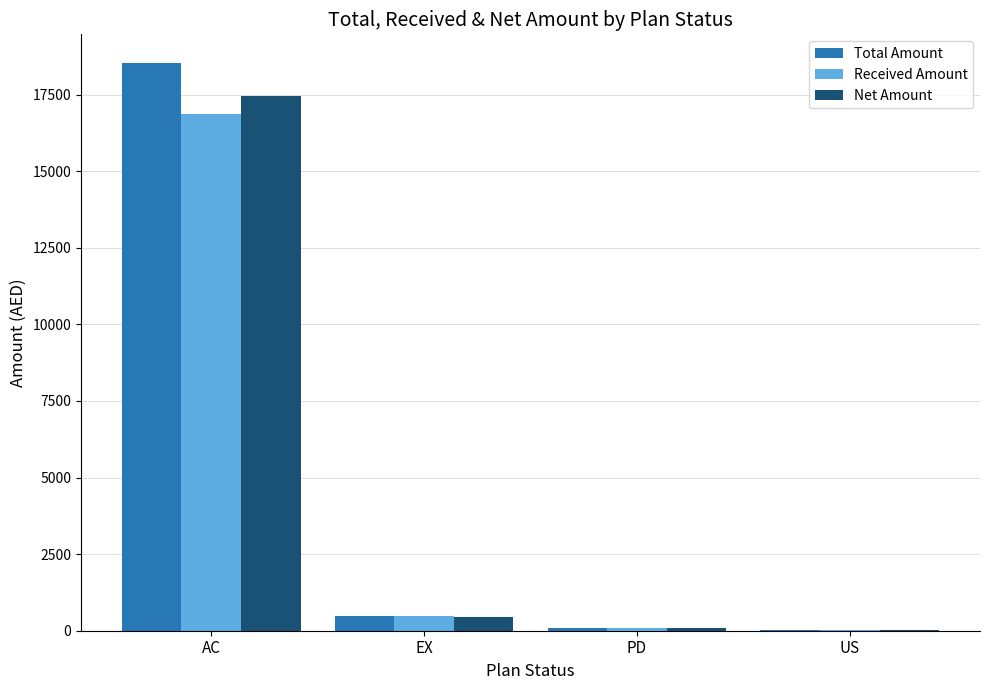

What are all the series names shown in the legend?

Total Amount, Received Amount, Net Amount